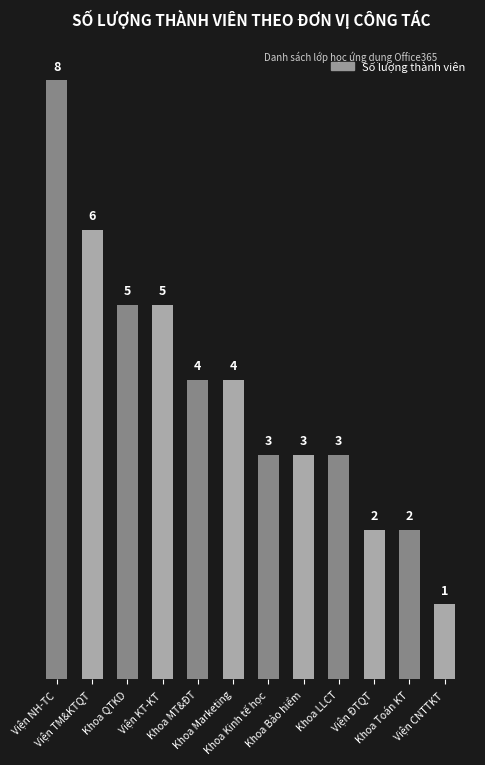

How many series are shown in this chart?

1